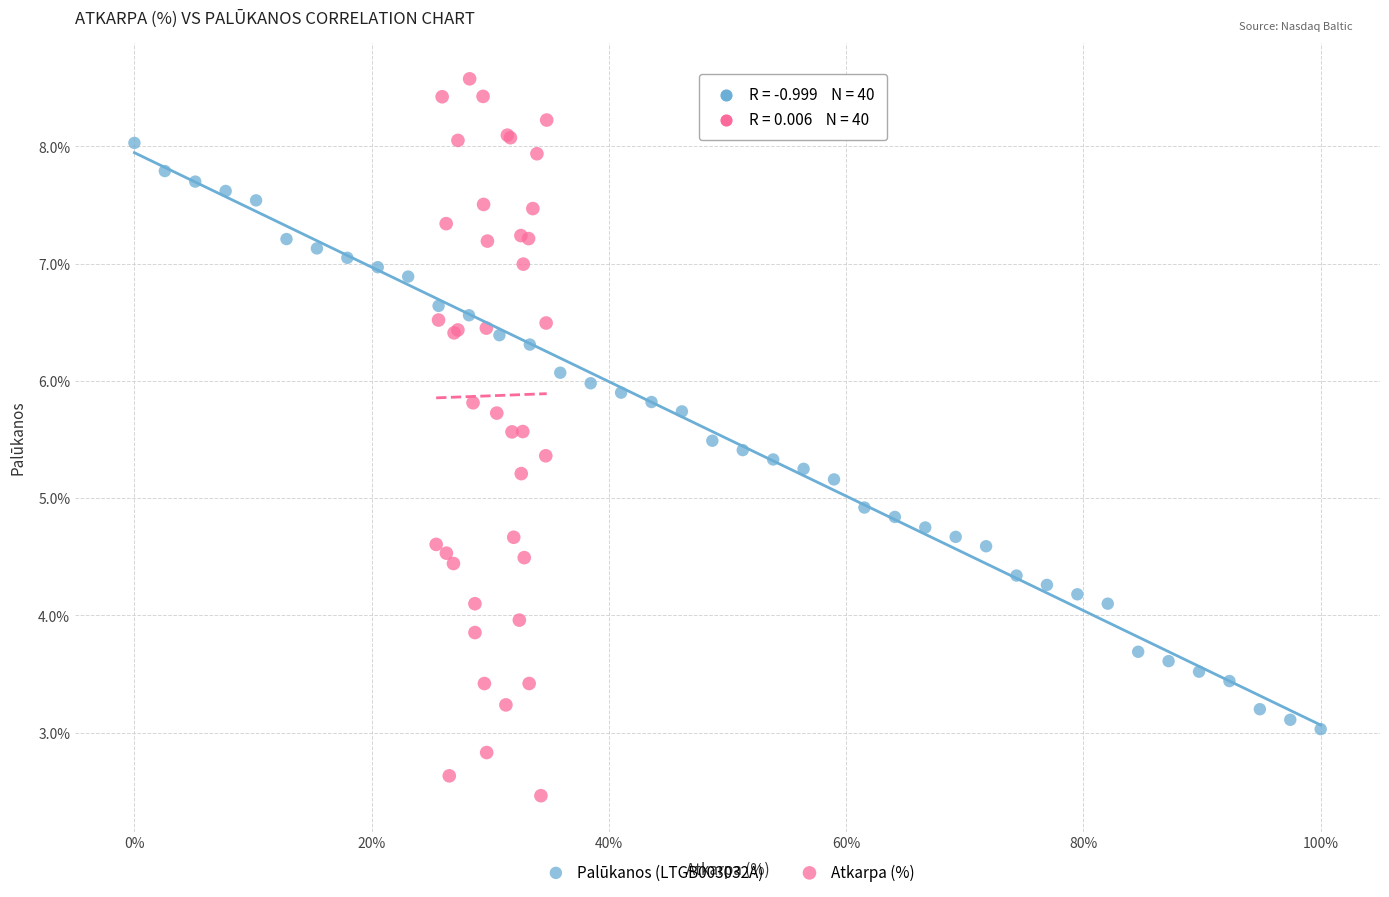

Which series contains the lowest Y value?

Atkarpa (%)